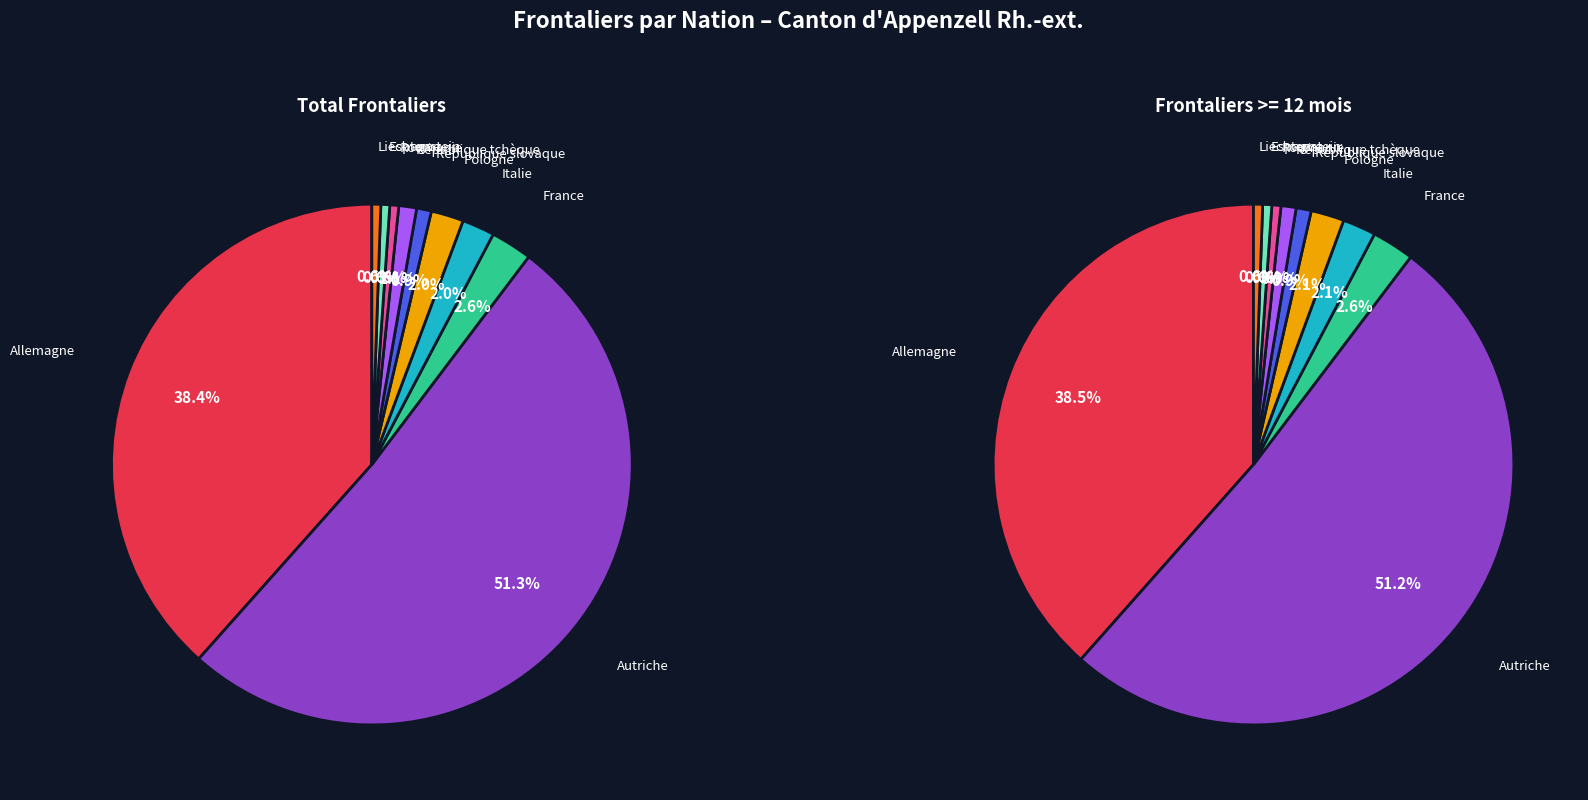

How many segments does this pie chart have?

10